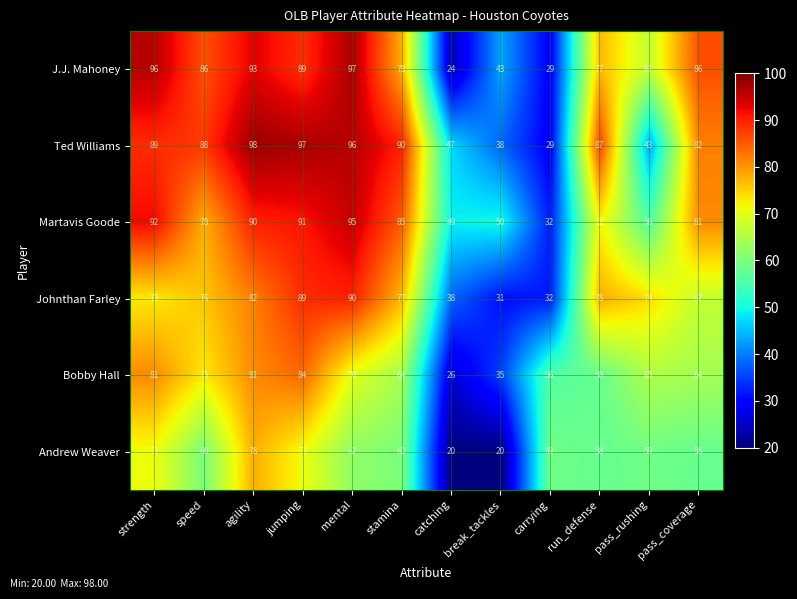

At which category is the sum across all series the highest?

agility